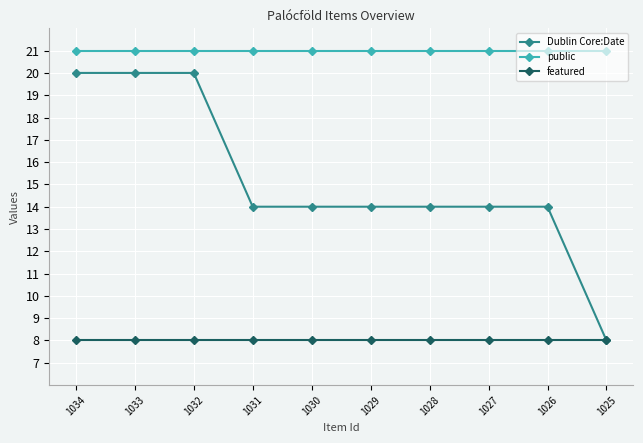

What is the sum of the Dublin Core:Date values at 1030 and 1034?

34